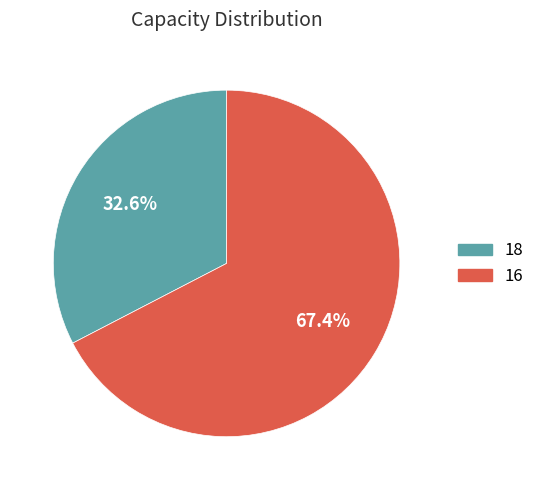

True or false: 16 accounts for 67% of the total.

True